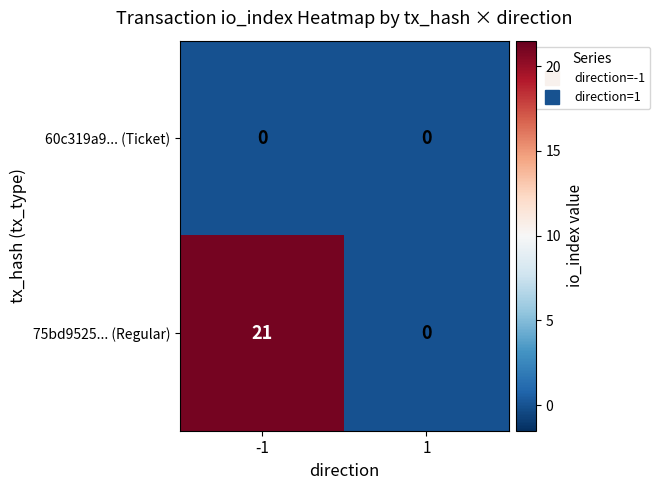

Reading left to right, transcribe all the data shown in this chart.

60c319a9... (Ticket): -1=0	1=0
75bd9525... (Regular): -1=21	1=0